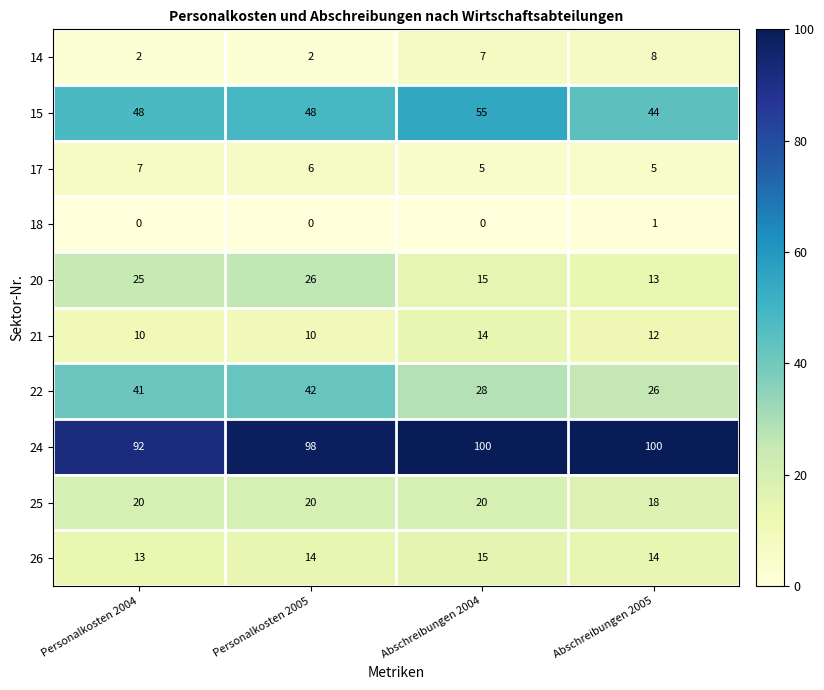

Read the 26 value at Abschreibungen 2004.

15